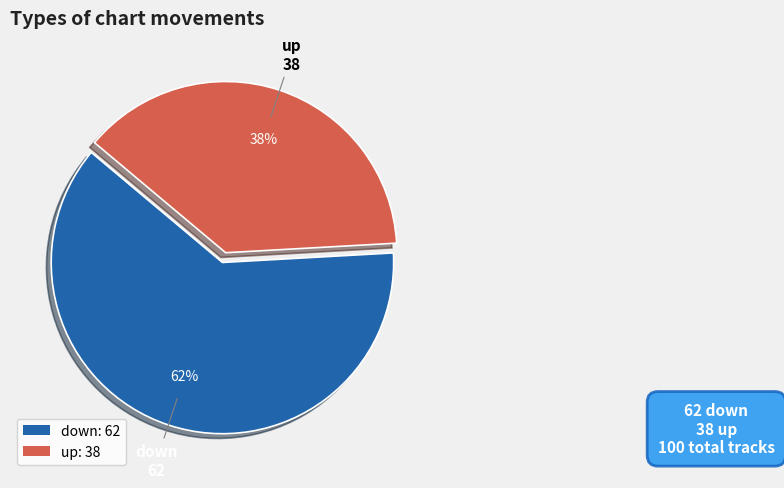

Is up the majority of the pie?

No